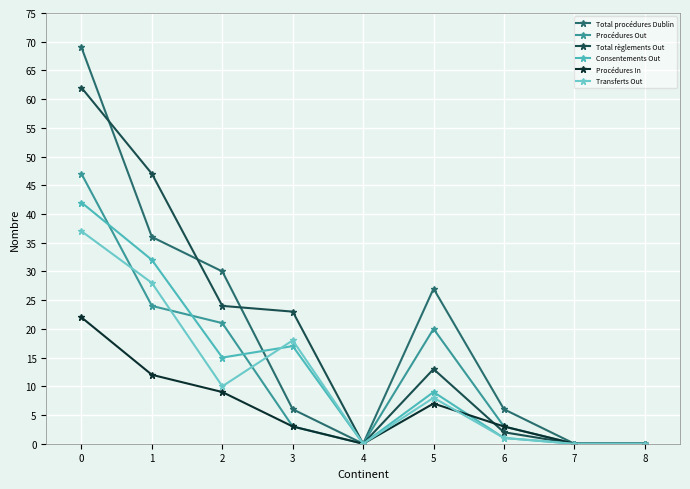

The Procédures In series shows 9 at 2. True or false?

True